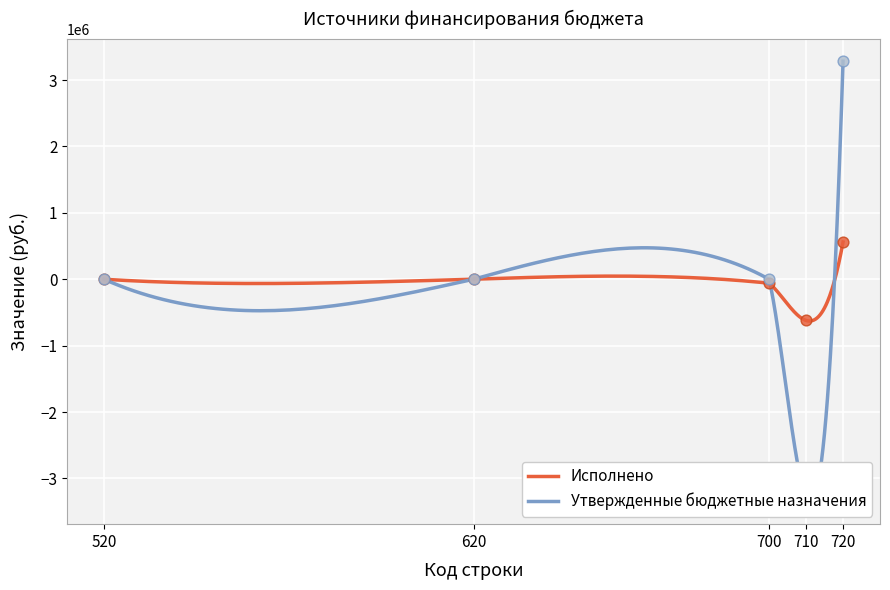

Which series has the largest total across all categories?

Утвержденные бюджетные назначения